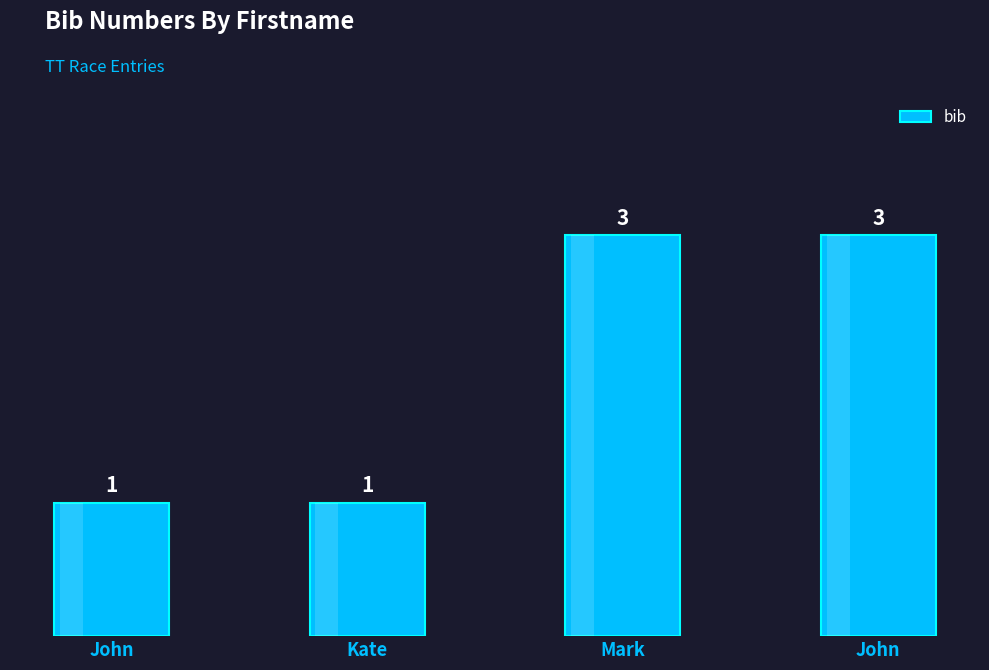

What is the sum of all values?

8